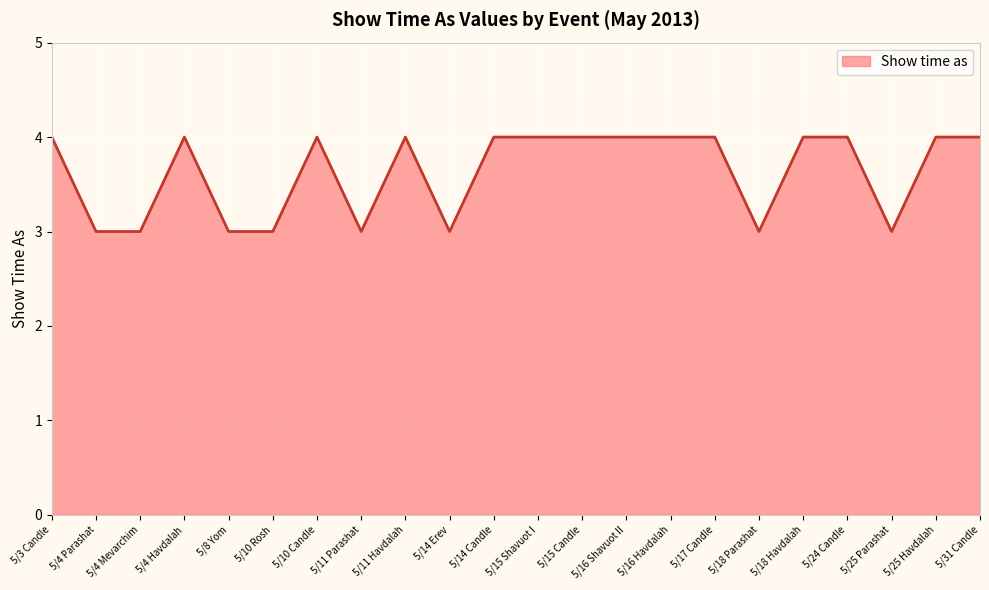

What is the ratio of the value at 5/16 Havdalah to the value at 5/10 Rosh?

1.3